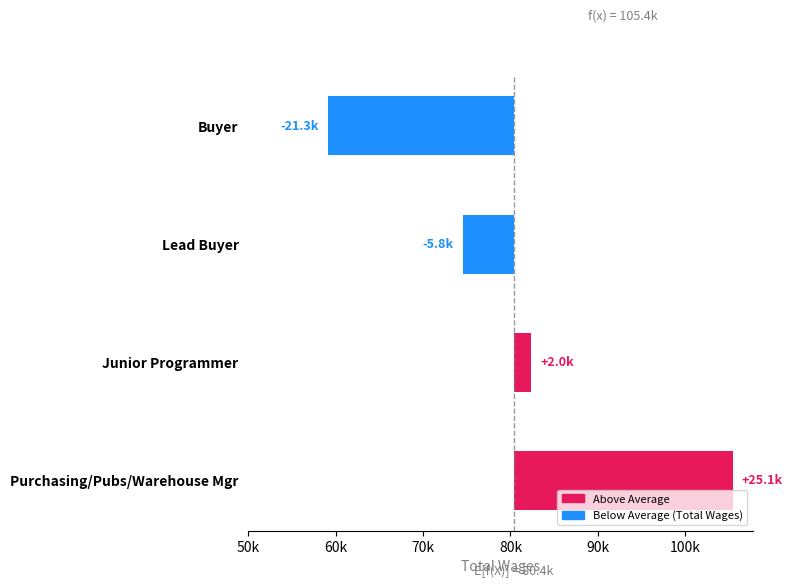

What is the value of the 1st bar from the left?

25068.2